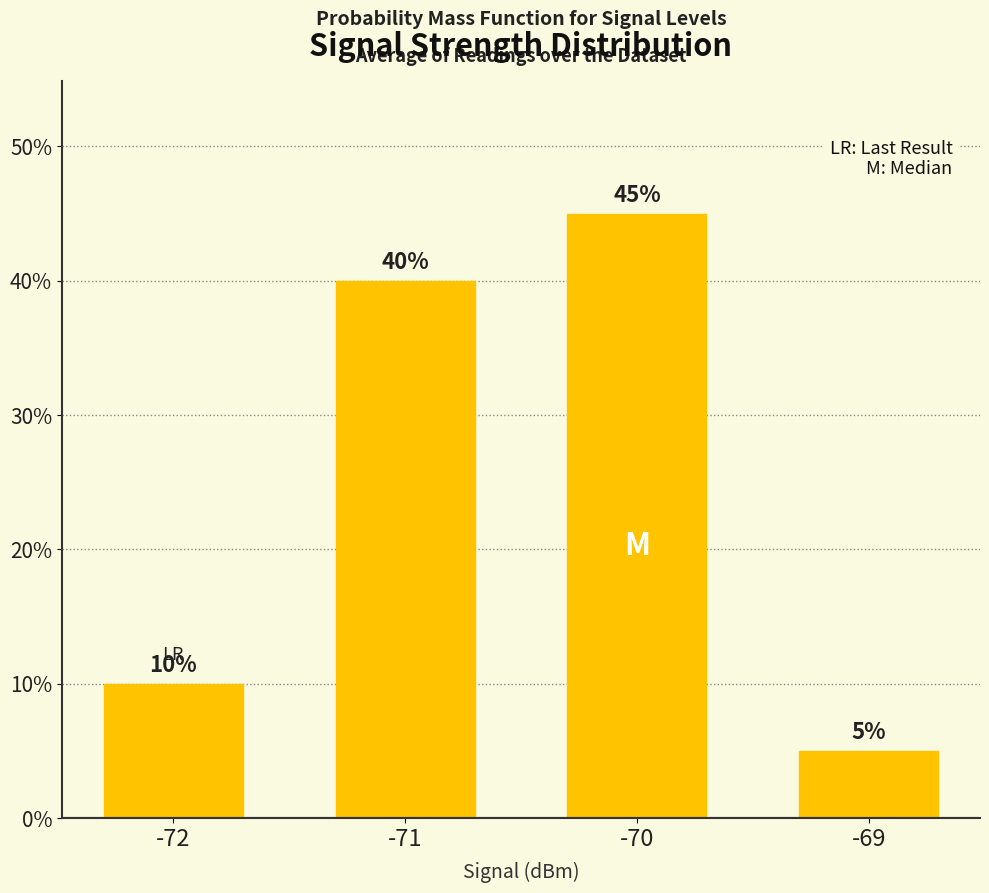

At which label is the value closest to 25?

-72